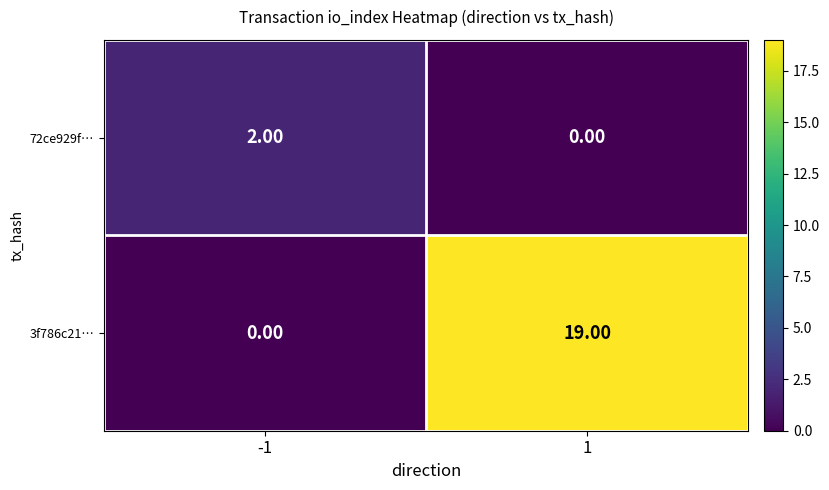

At which category is the sum across all series the highest?

1